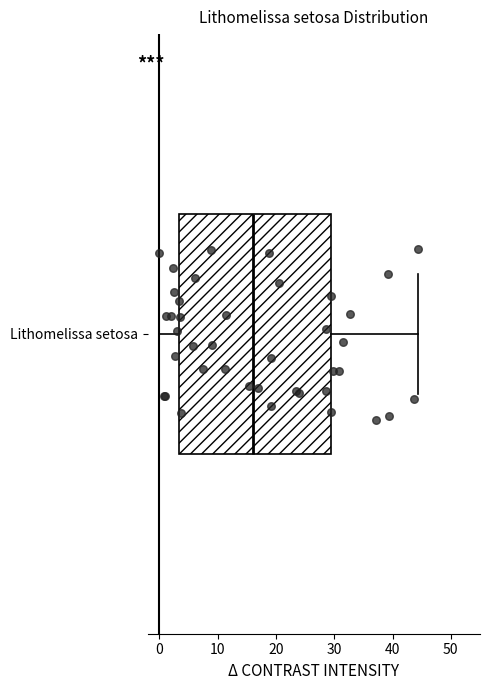

Read this box plot against the x-axis: the position of the median line, the range covered by the box, and the ends of both whiskers. The values are not printed on the chart, so give them approximately, as read against the axis.

median 16, box 3 to 29, whiskers 0 to 44